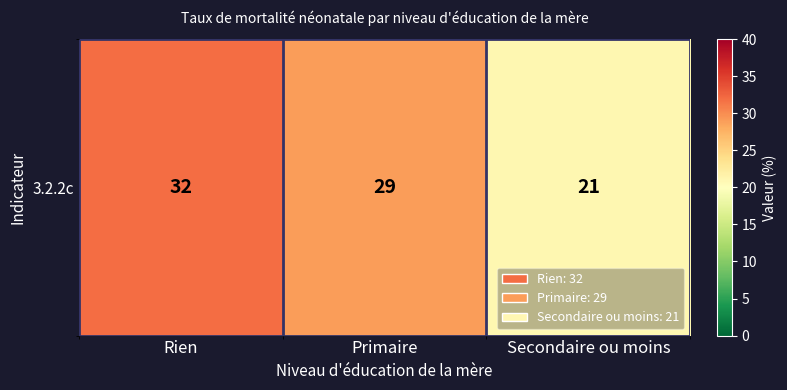

True or false: the data shows 30 at Secondaire ou moins.

False